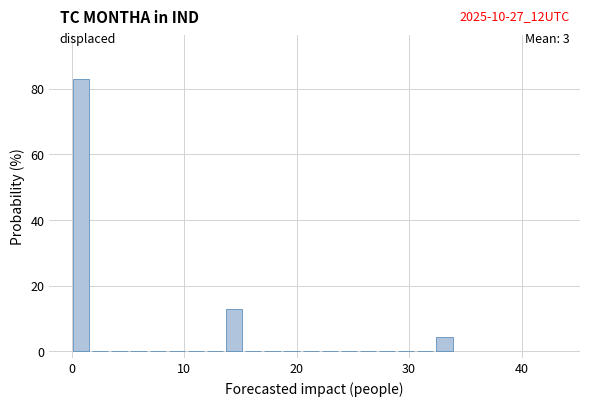

Read against the x-axis, roughly where is the centre of the tallest bar?

1